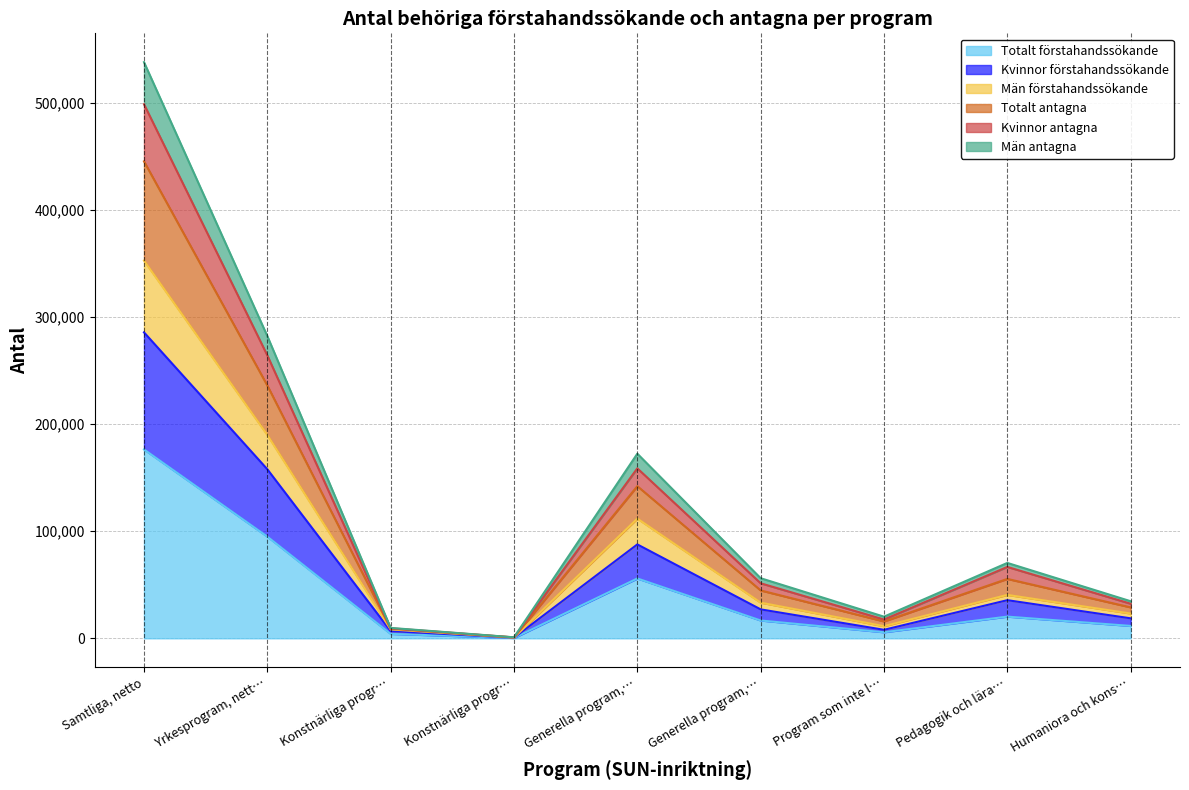

Between Pedagogik och lära… and Humaniora och kons…, which series saw the biggest shift?

Totalt antagna